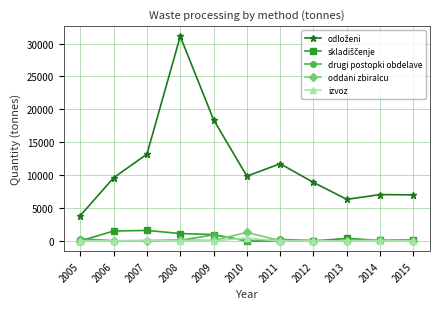

At which category is the sum across all series the highest?

2008